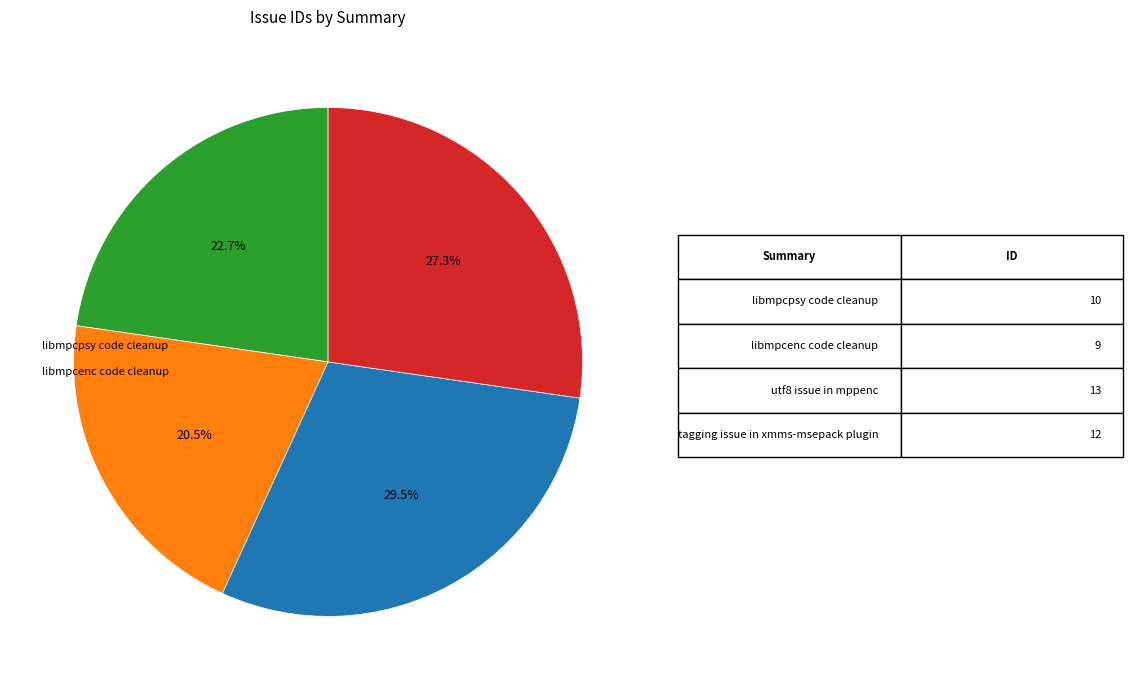

Does any single category account for the majority?

No